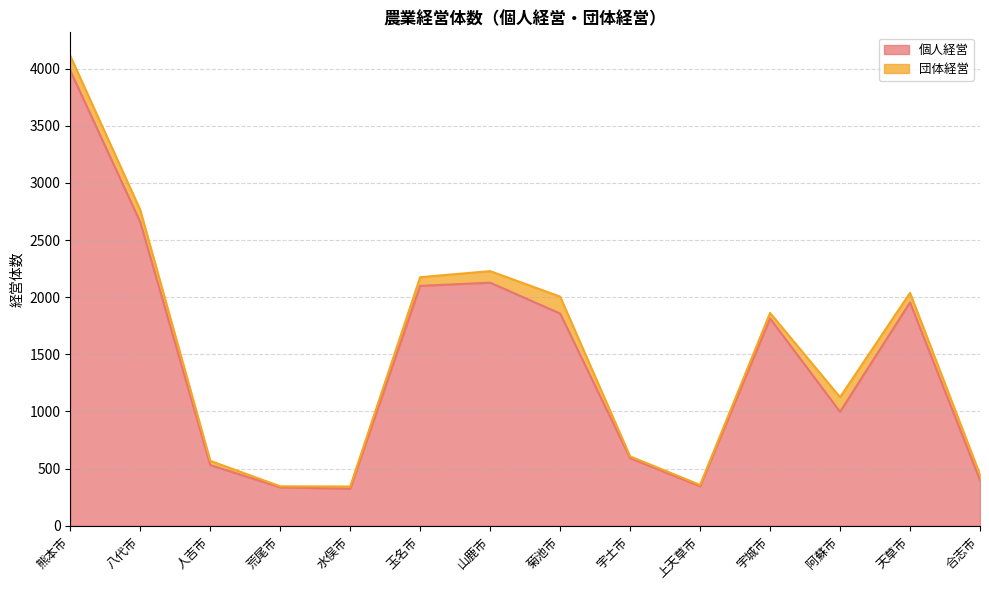

What is the label of the 1st point from the right?

合志市